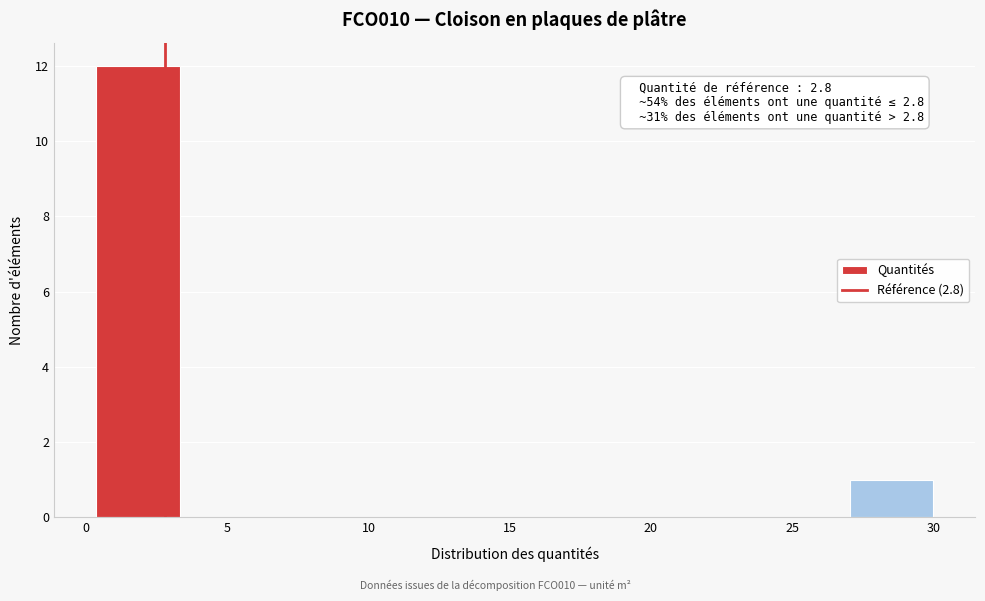

Over which range of the x-axis is the bar tallest?

0.5 to 3.5